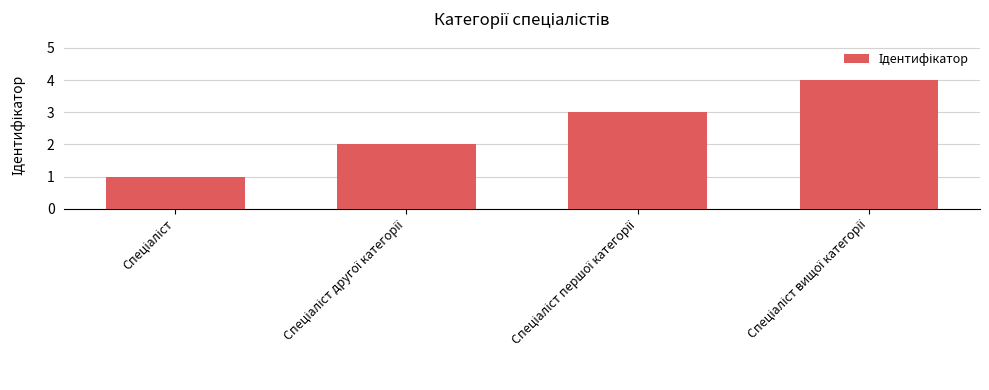

Are the bars horizontal?

No